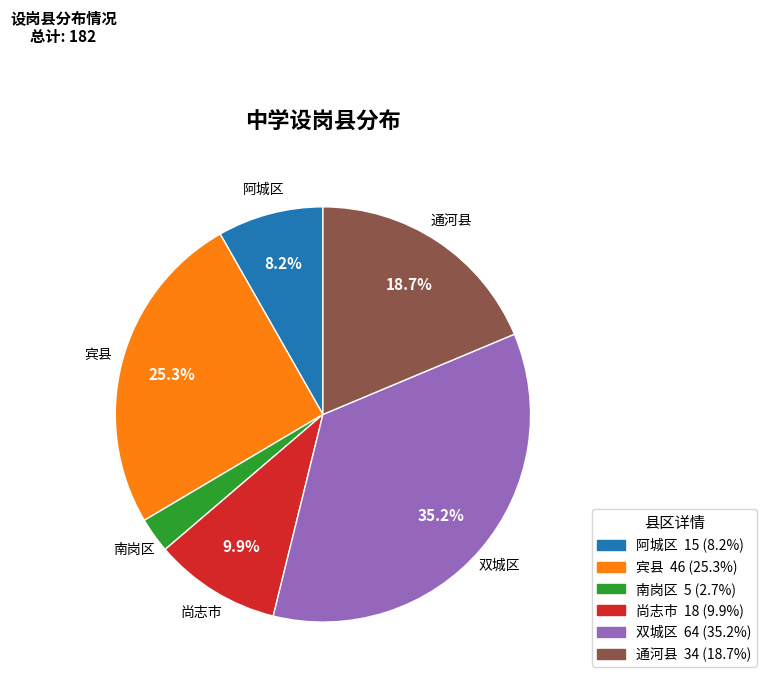

Rank the categories by value from lowest to highest.

南岗区, 阿城区, 尚志市, 通河县, 宾县, 双城区